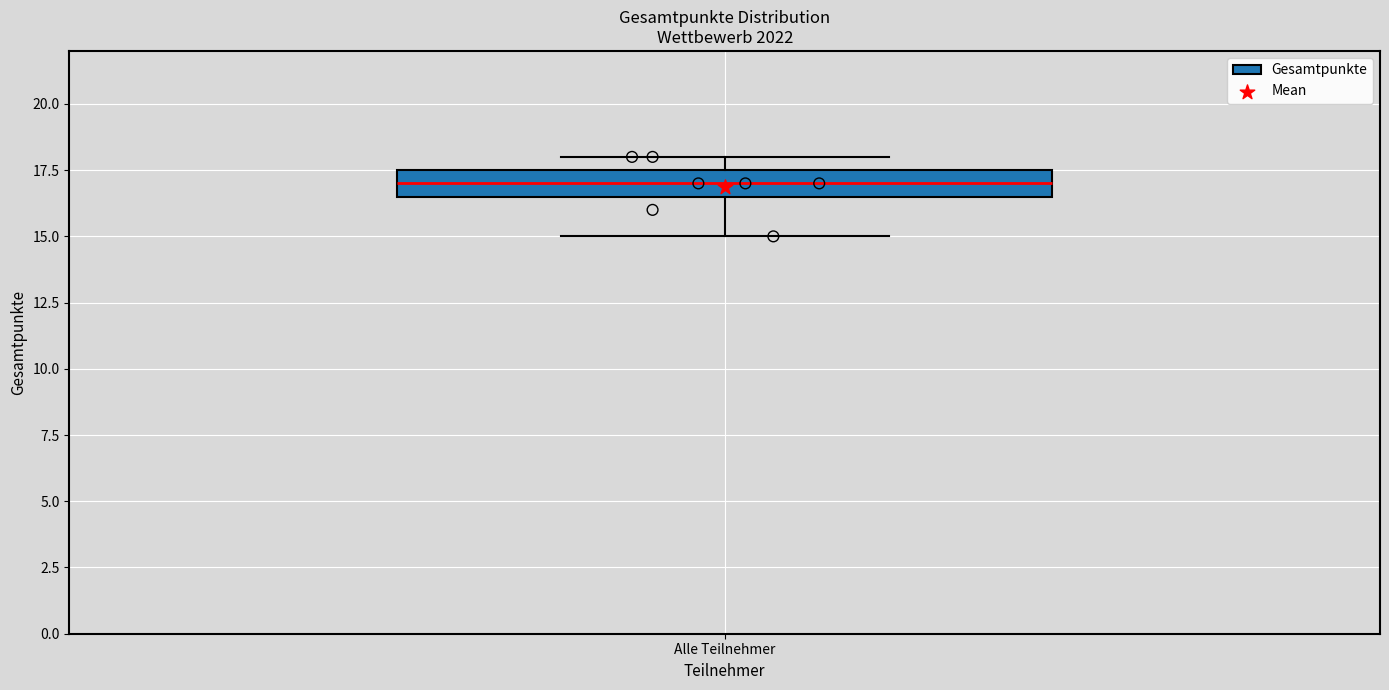

Read this box plot against the y-axis: the position of the median line, the range covered by the box, and the ends of both whiskers. The values are not printed on the chart, so give them approximately, as read against the axis.

median 17.0, box 16.5 to 17.5, whiskers 15.0 to 18.0